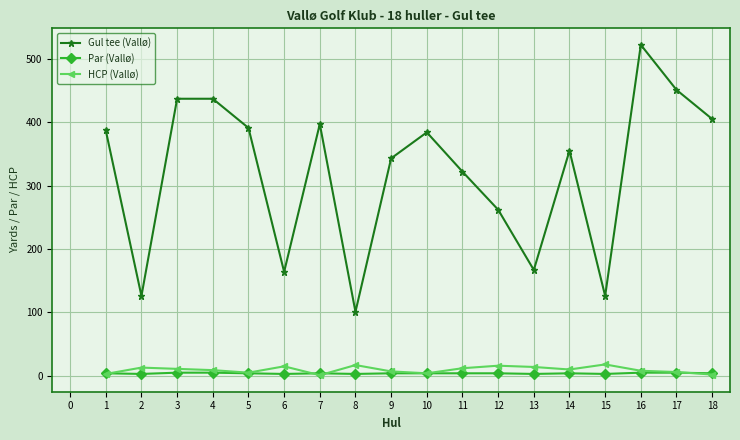

What is the difference between the Gul tee (Vallø) values at 4 and 5?

46